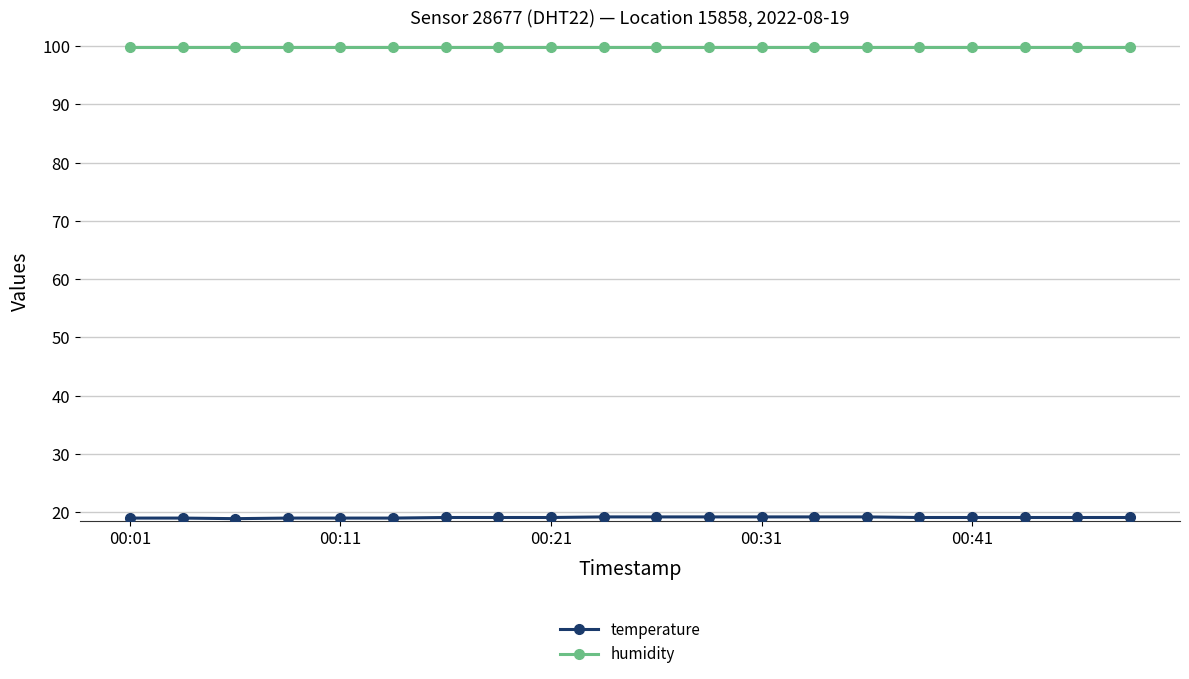

At how many categories does at least one series exceed 67?

20